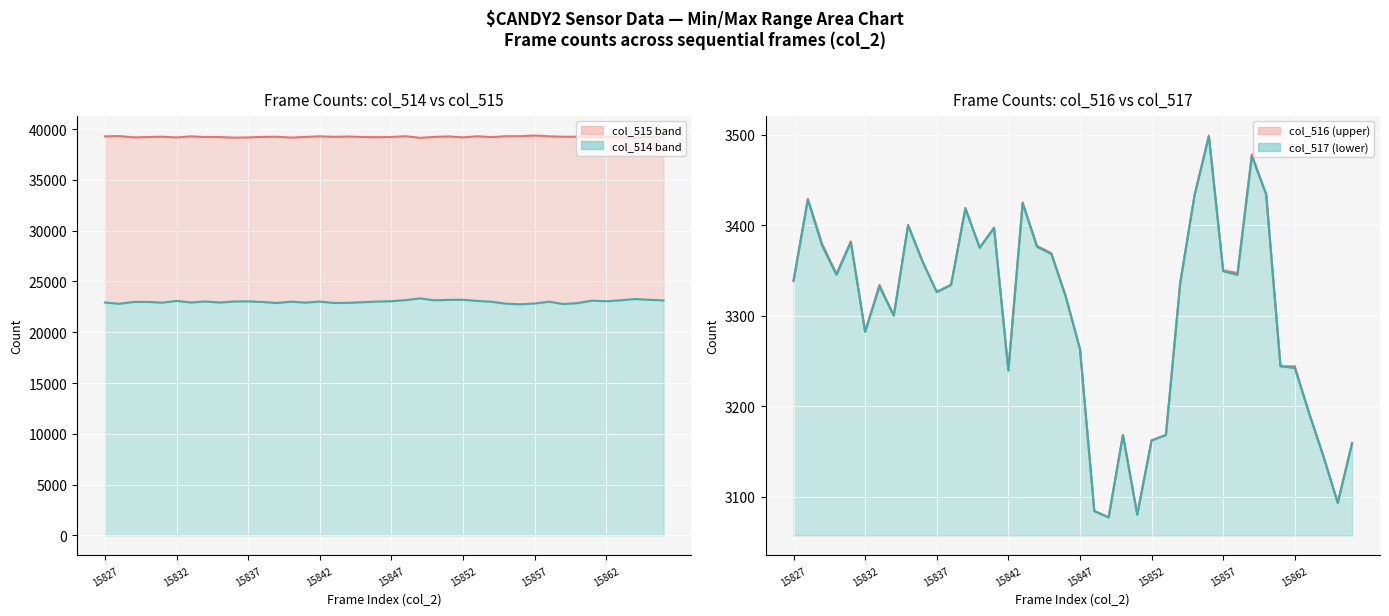

What is the sum of the col_514 line values at 27 and 39?

46131